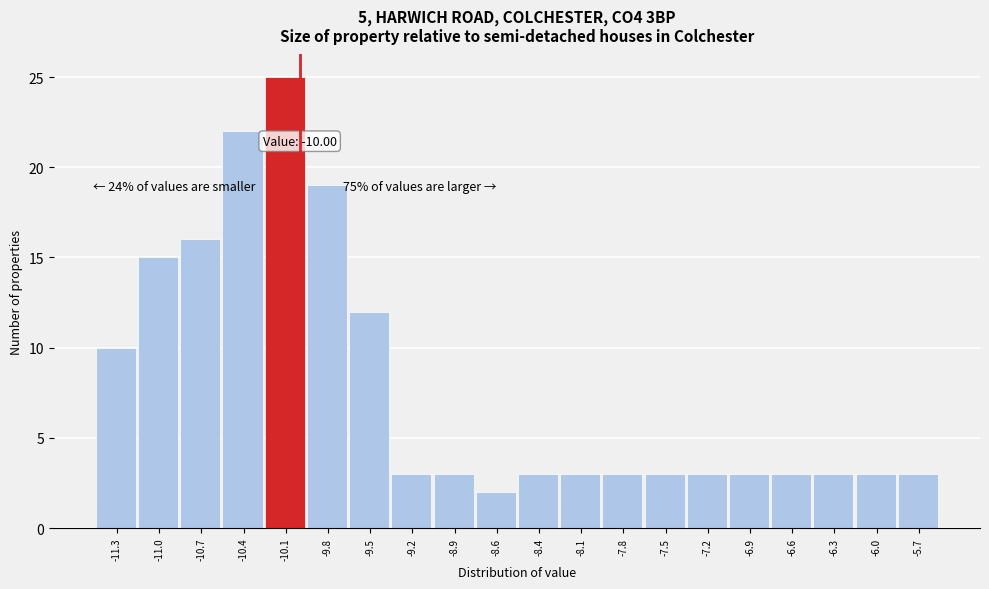

Over which range of the x-axis is the bar tallest?

-10.24 to -9.95